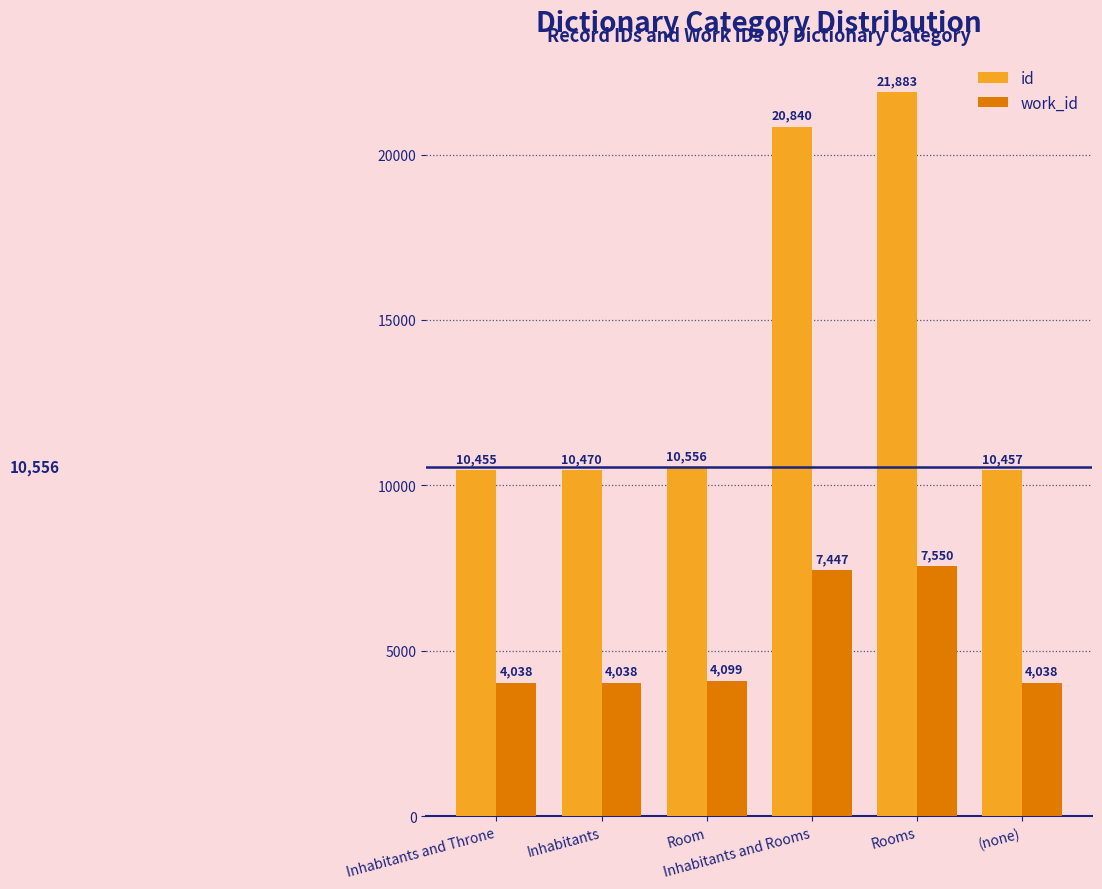

What is the difference between the id values at (none) and Inhabitants?

13